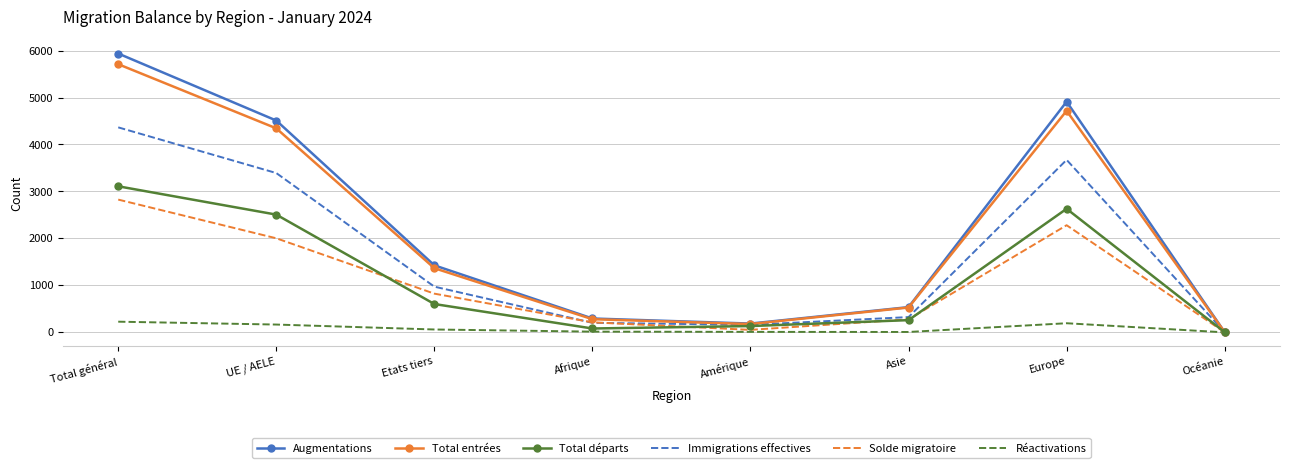

What is the total value across all series at Asie?

1936